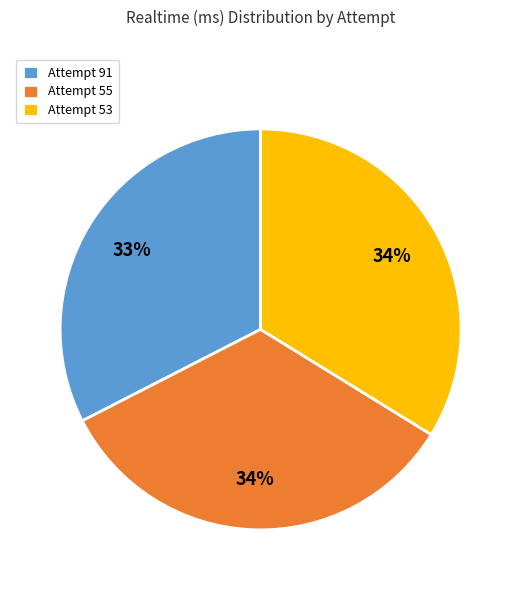

Which has a higher value, Attempt 91 or Attempt 55?

Attempt 55